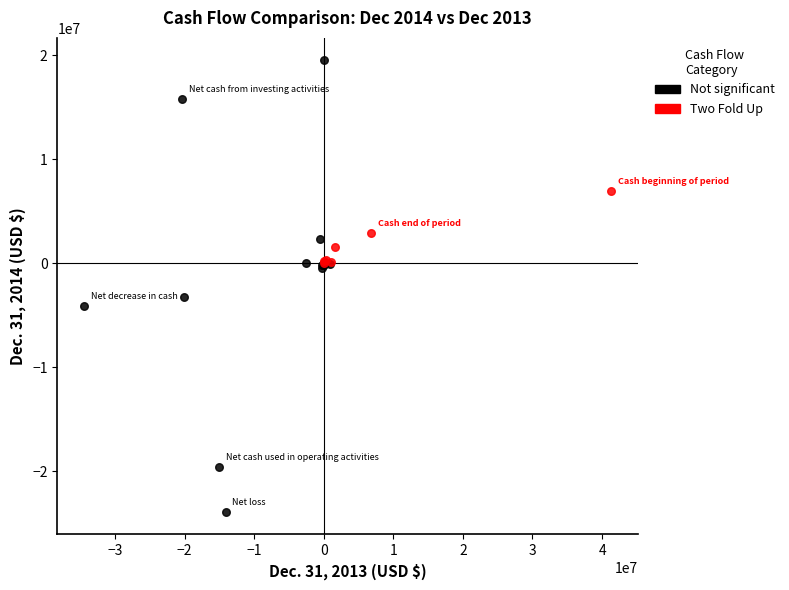

Which series has the largest Y range (max minus min)?

Not significant